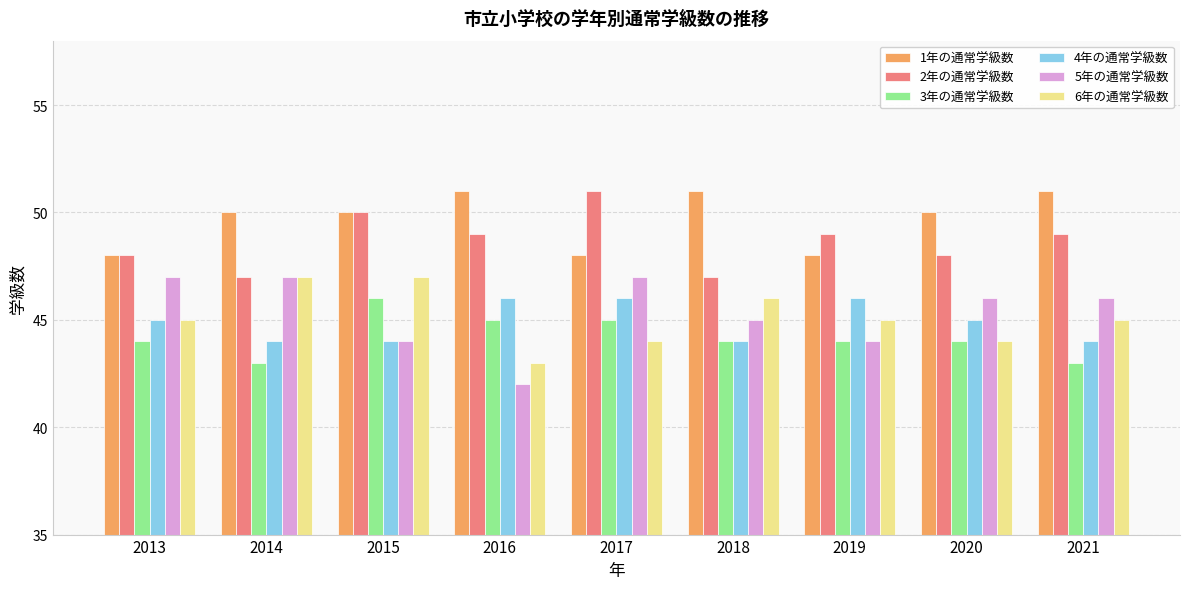

How many series are shown in this chart?

6